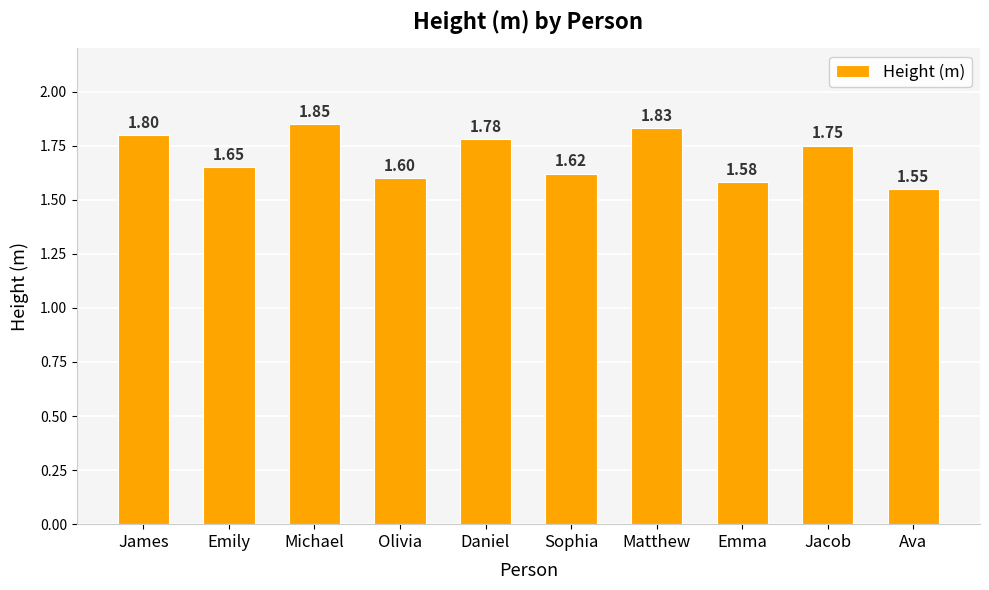

Is it true that the value at Ava is 1.6?

True